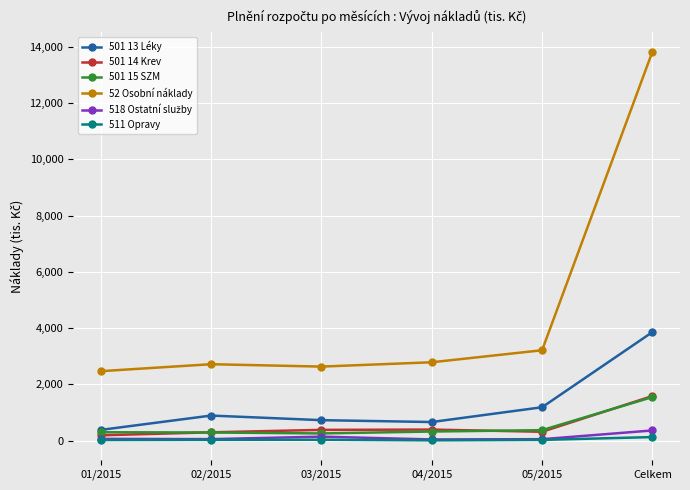

True or false: 52 Osobní náklady and 511 Opravy cross at least once.

False